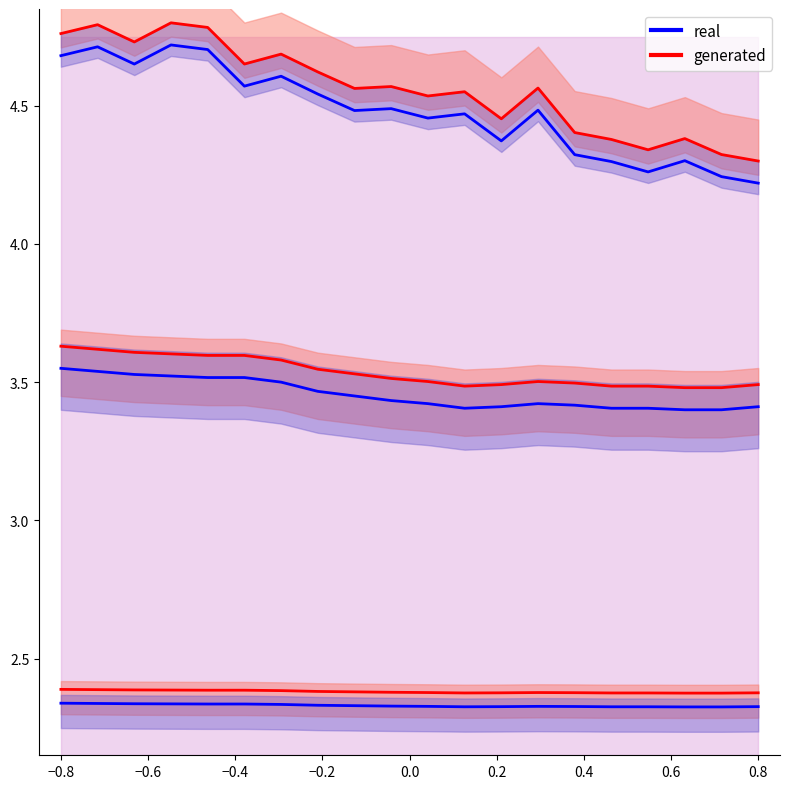

What is the average value of the generated series?

4.6